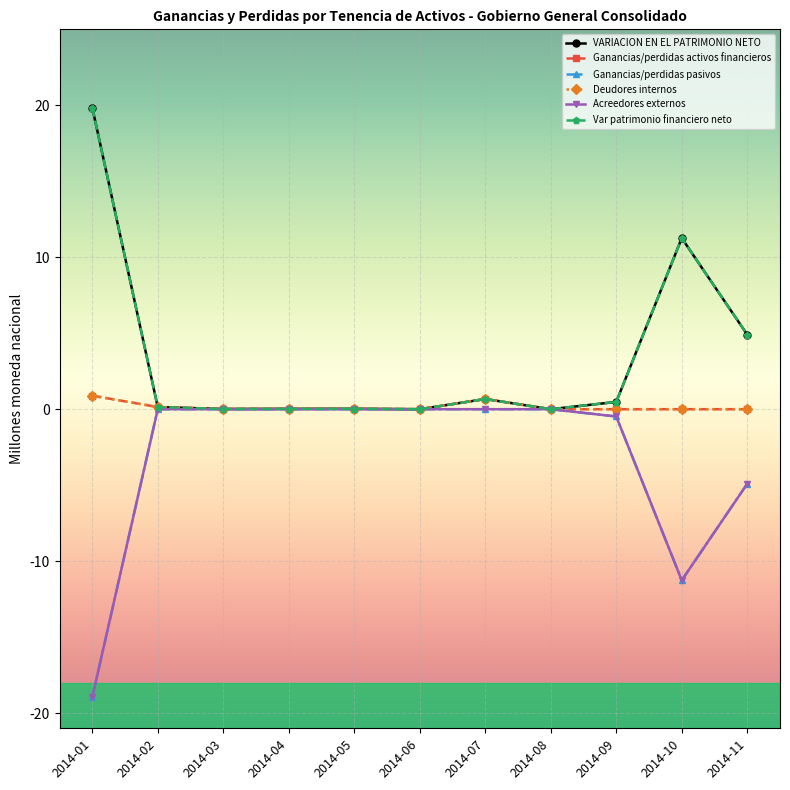

Does the chart have visible grid lines?

Yes